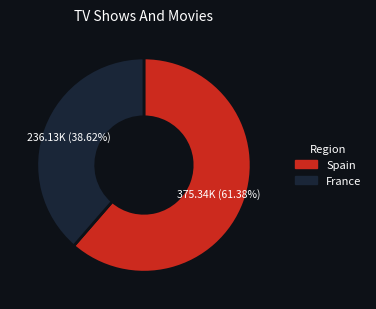

Does any single category account for the majority?

Yes